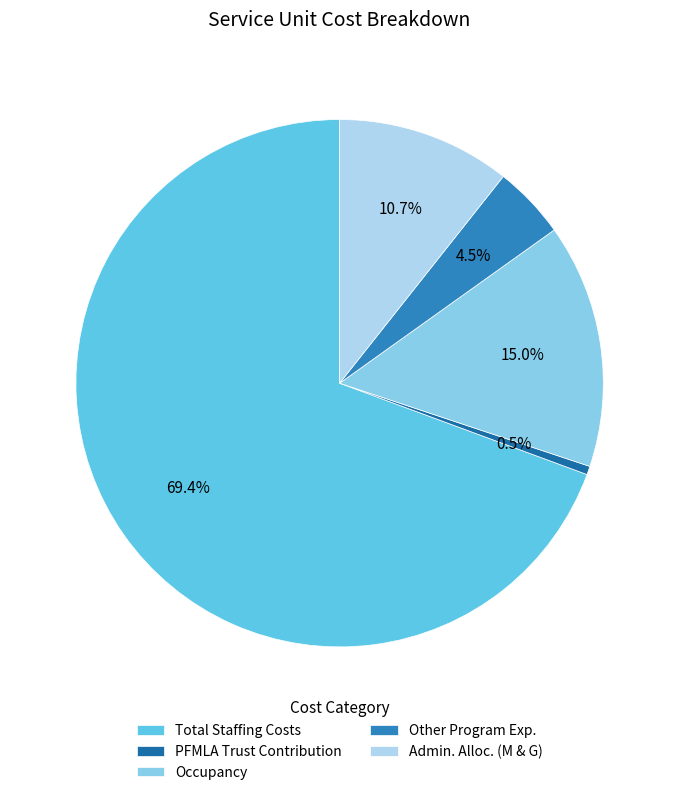

The Other Program Exp. slice represents 4% of the pie. True or false?

True